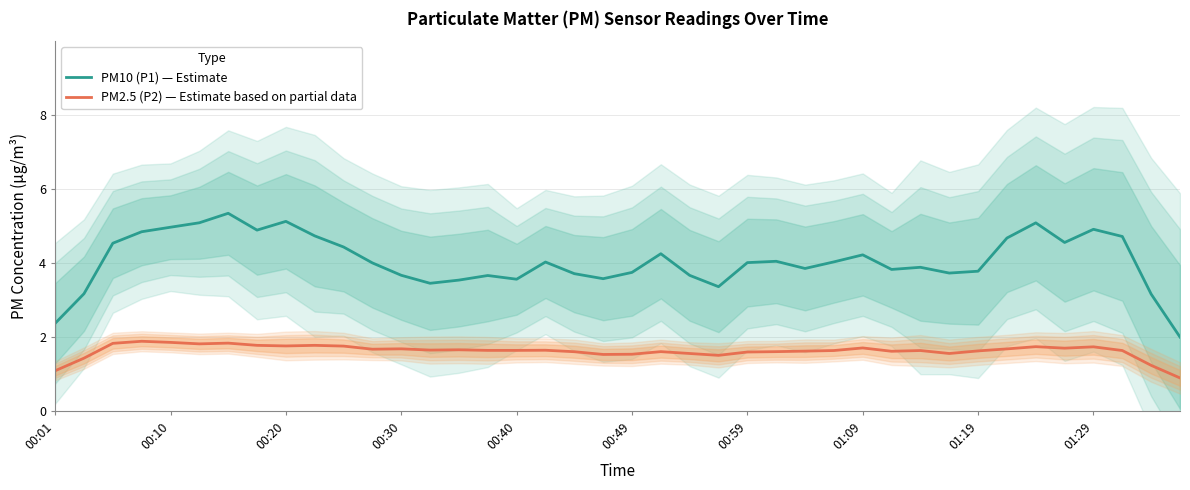

List the series in order of their peak value, highest first.

PM10 (P1) — Estimate, PM2.5 (P2) — Estimate based on partial data